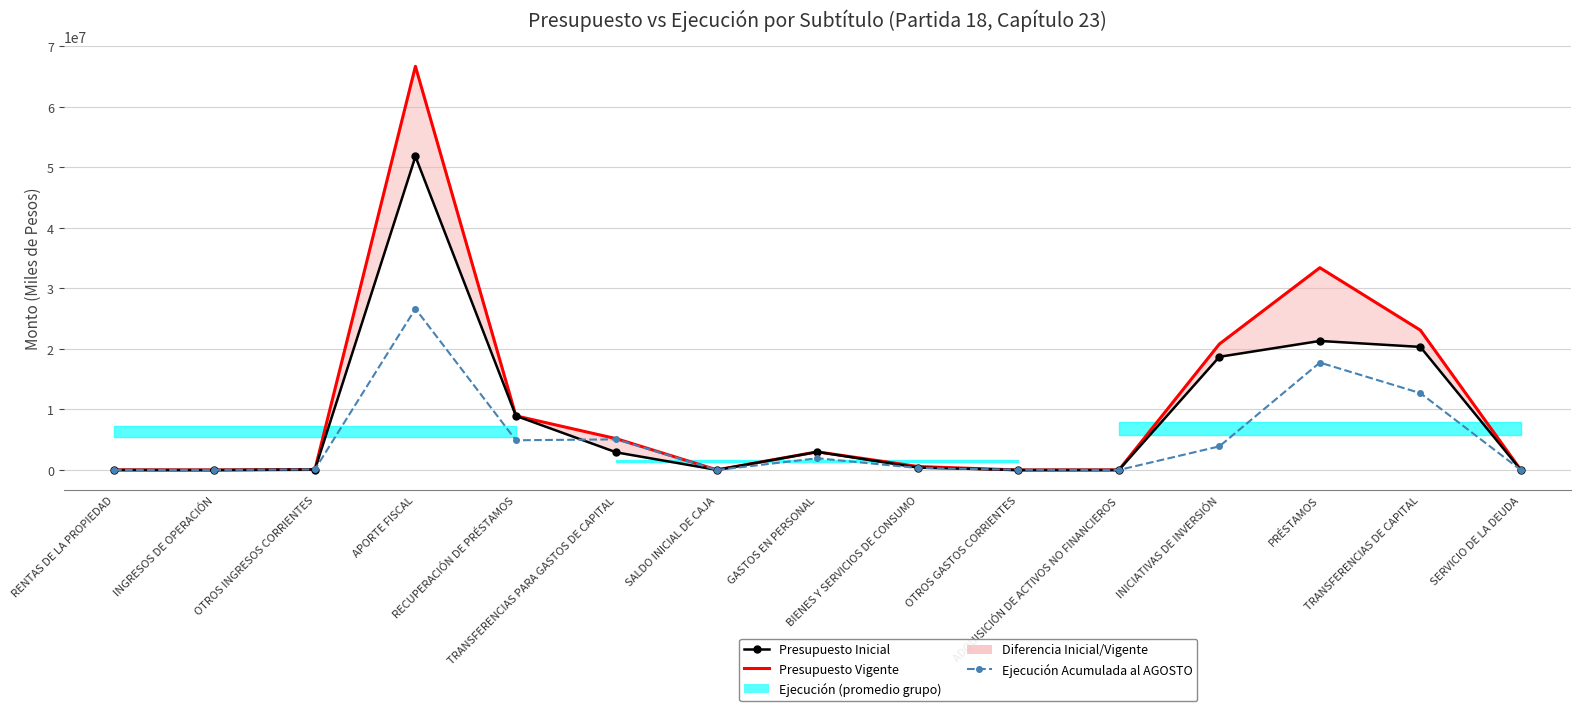

Which series ends up on top after the final intersection of Presupuesto Inicial and Ejecución Acumulada al AGOSTO?

Presupuesto Inicial